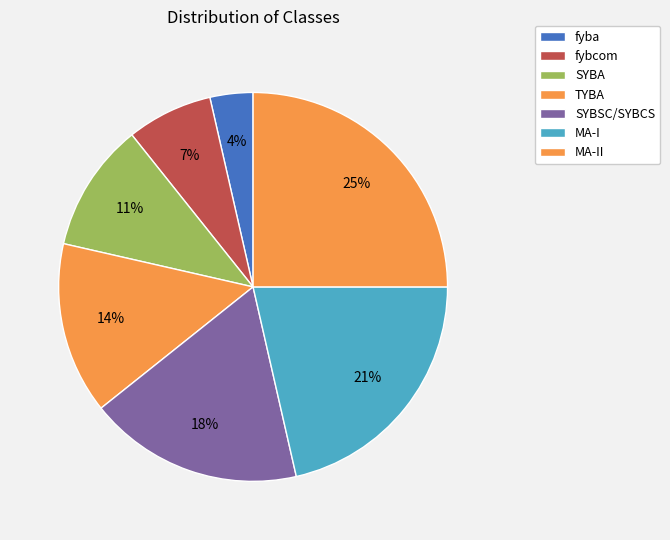

Does SYBA account for over 50% of the chart?

No